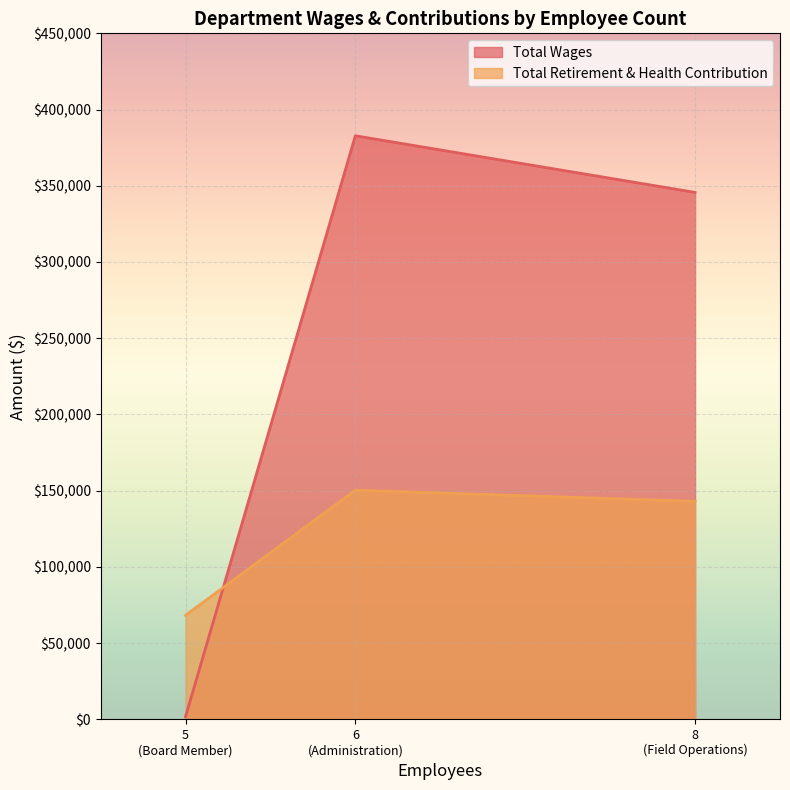

Which category has the highest value in the Total Wages series?

6
(Administration)